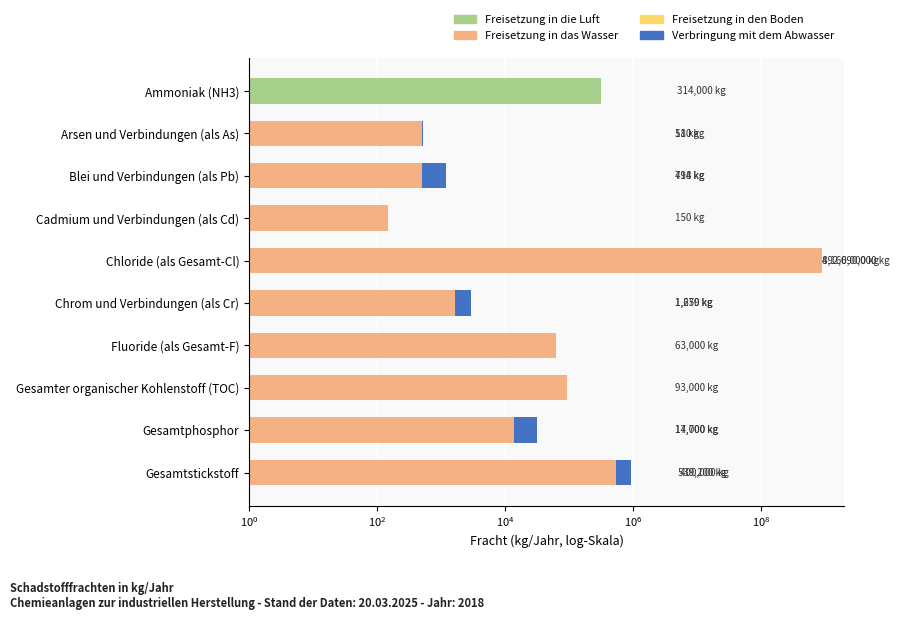

How many groups of bars are there?

10